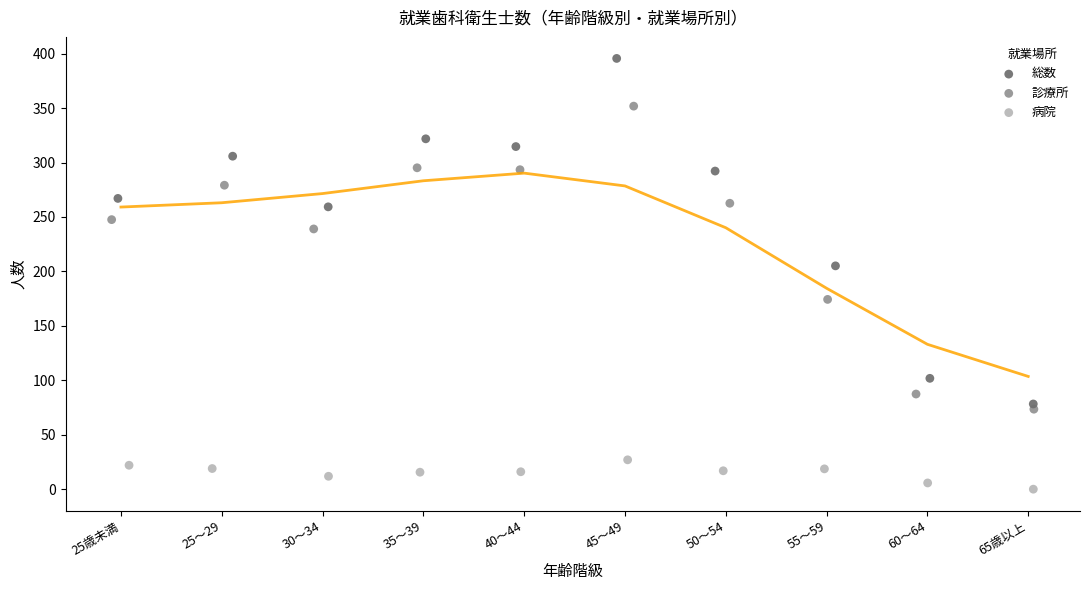

Which series contains the highest Y value?

総数